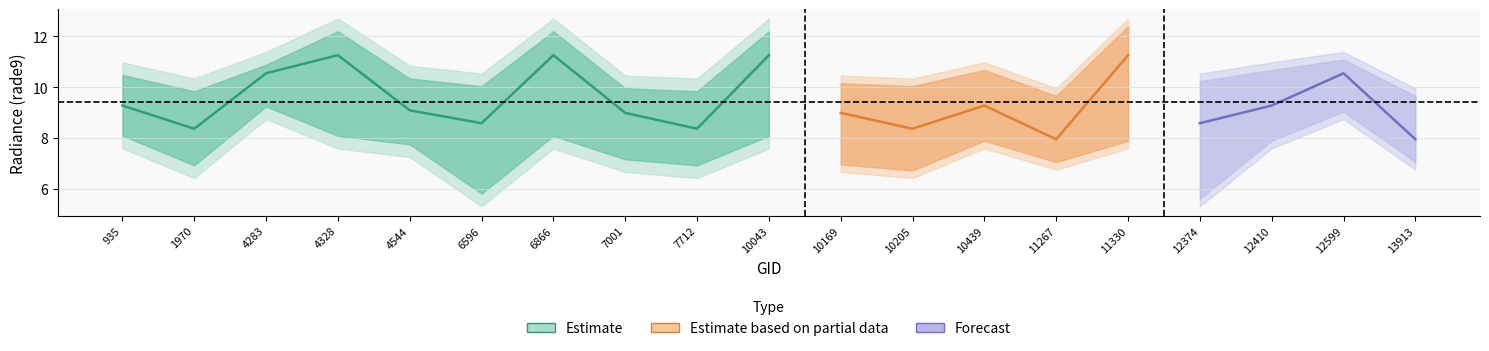

What is the sum of all rade9_bin_mdn values?

179.2